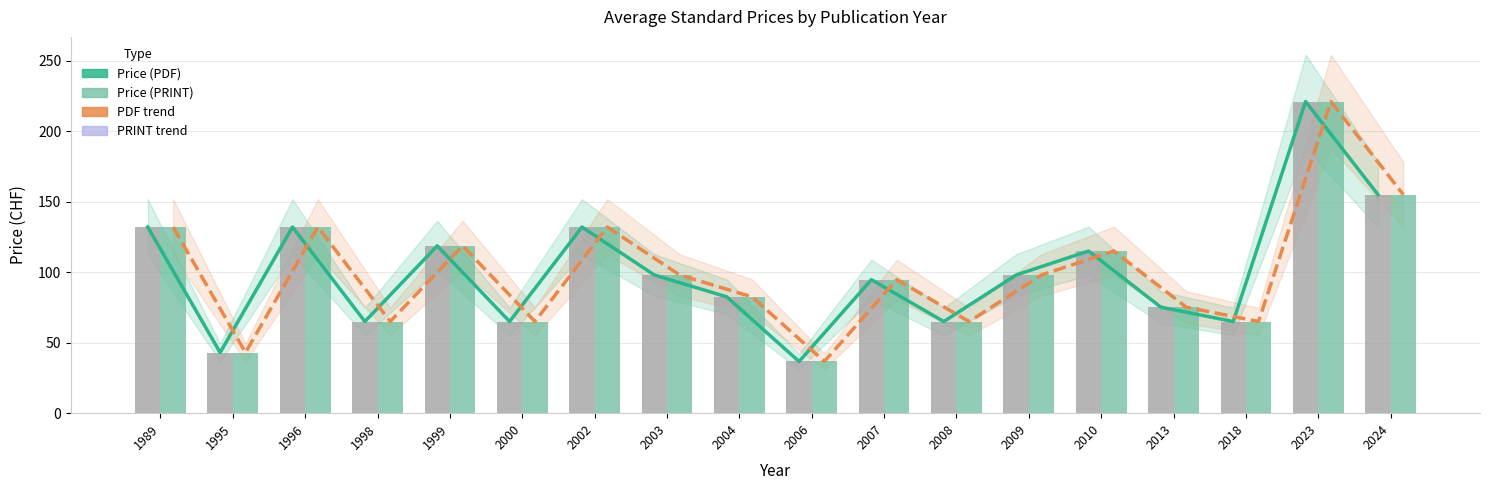

How many categories are shown in the chart?

18